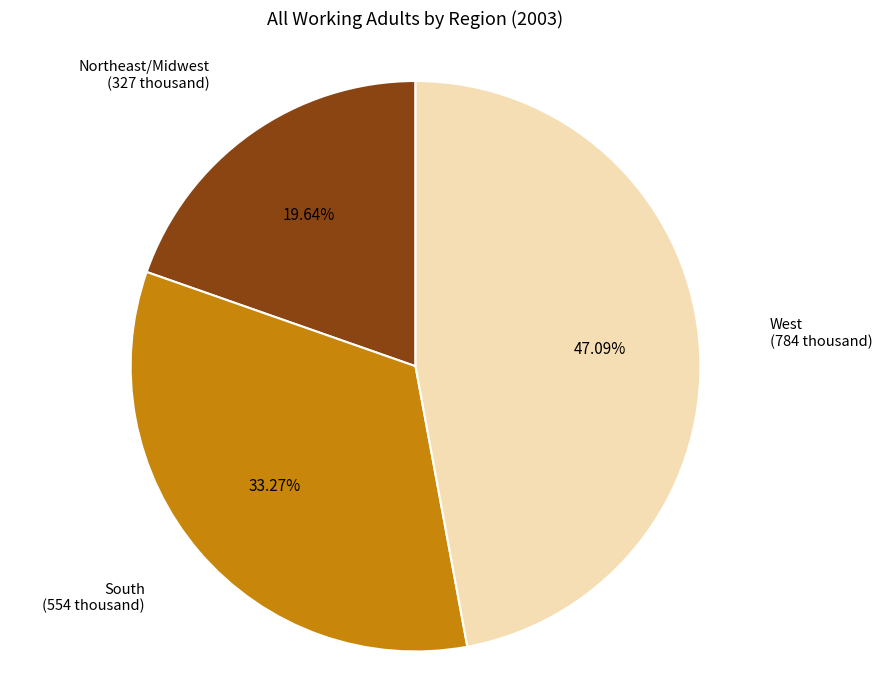

What percentage is the West slice, to the nearest percent?

47%